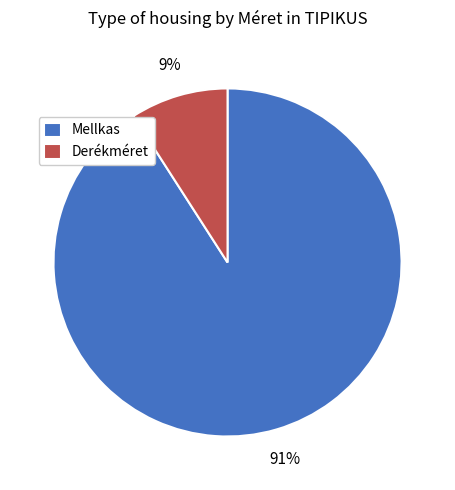

Is Mellkas the majority of the pie?

Yes